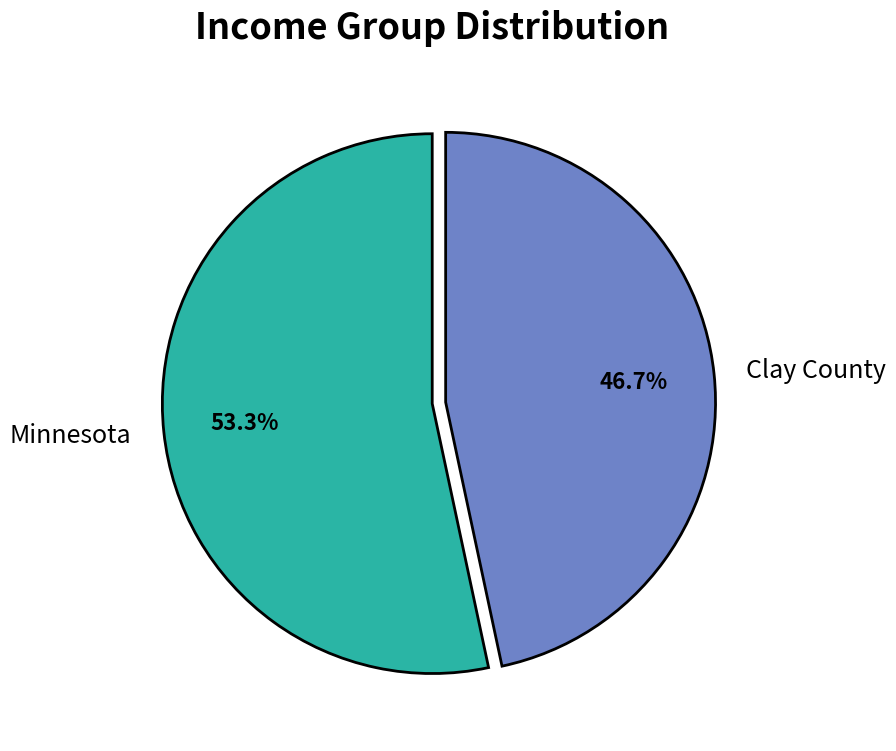

Which has a higher value, Minnesota or Clay County?

Minnesota